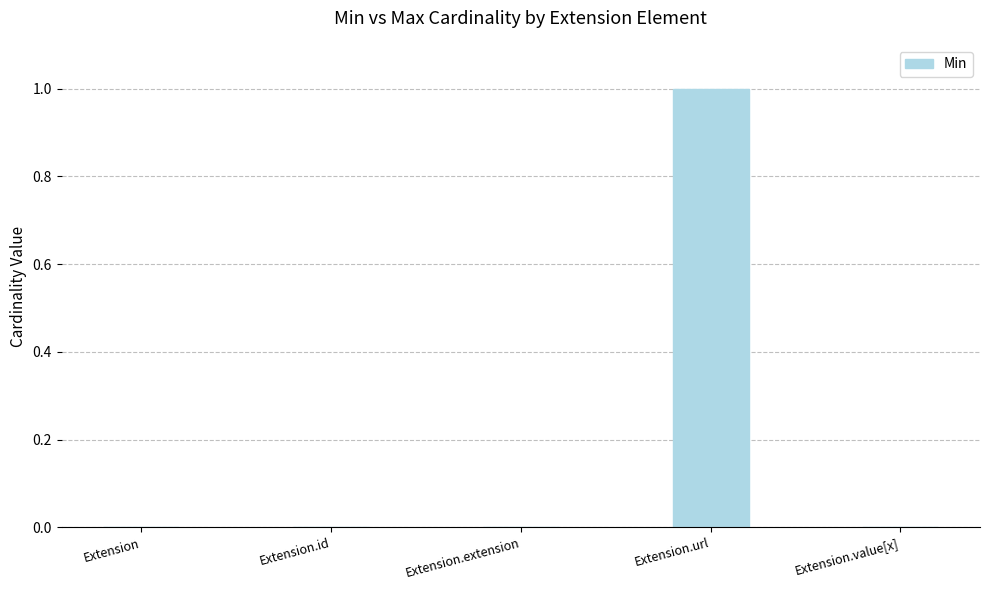

Does the chart contain stacked bars?

No